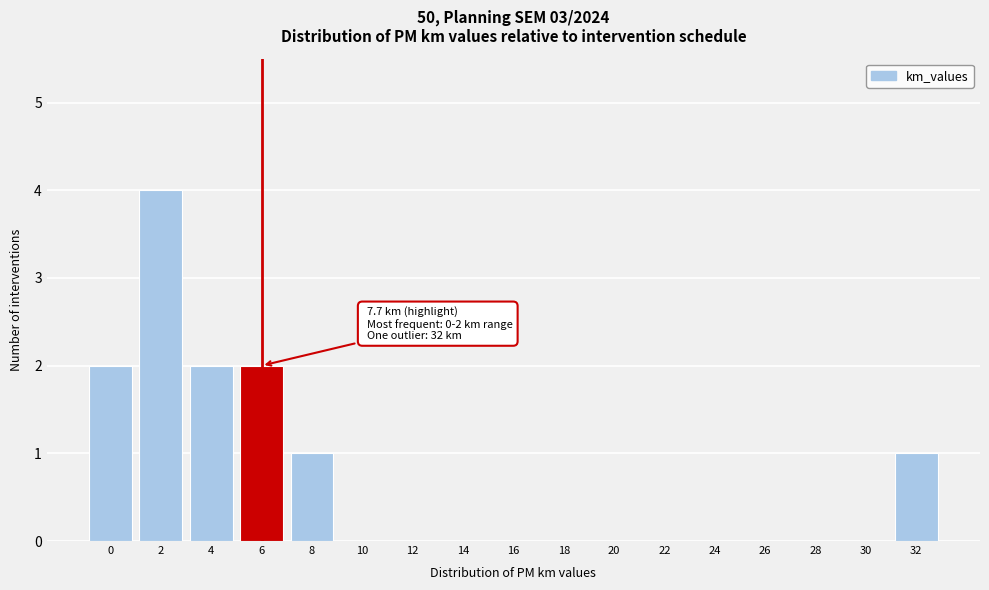

Reading left to right, what are all the values shown in this chart?

0=2	2=4	4=2	6=2	8=1	10=0	12=0	14=0	16=0	18=0	20=0	22=0	24=0	26=0	28=0	30=0	32=1